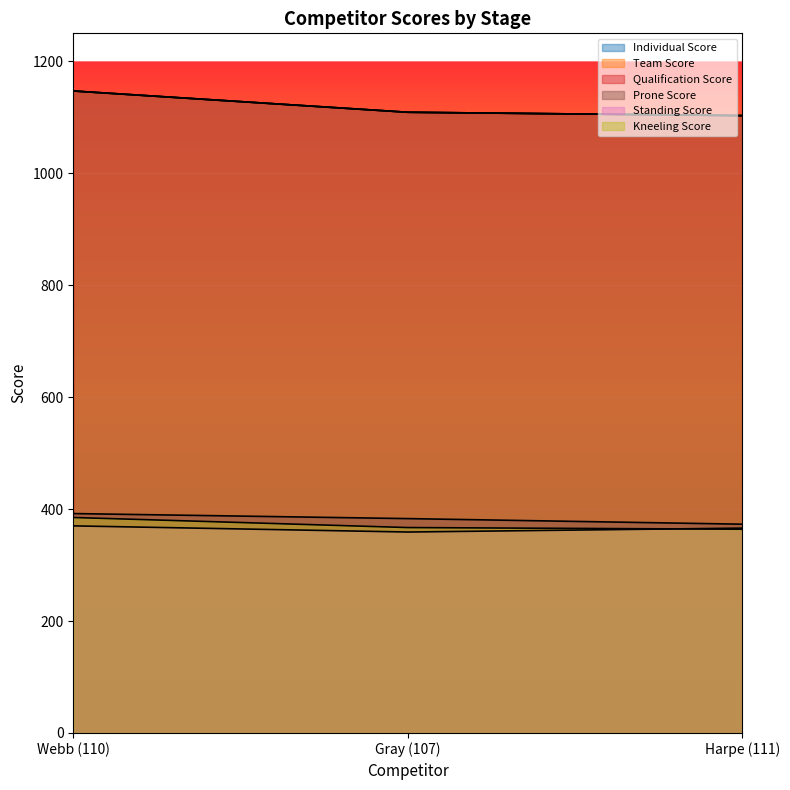

What is the label of the 1st point from the left?

Webb (110)